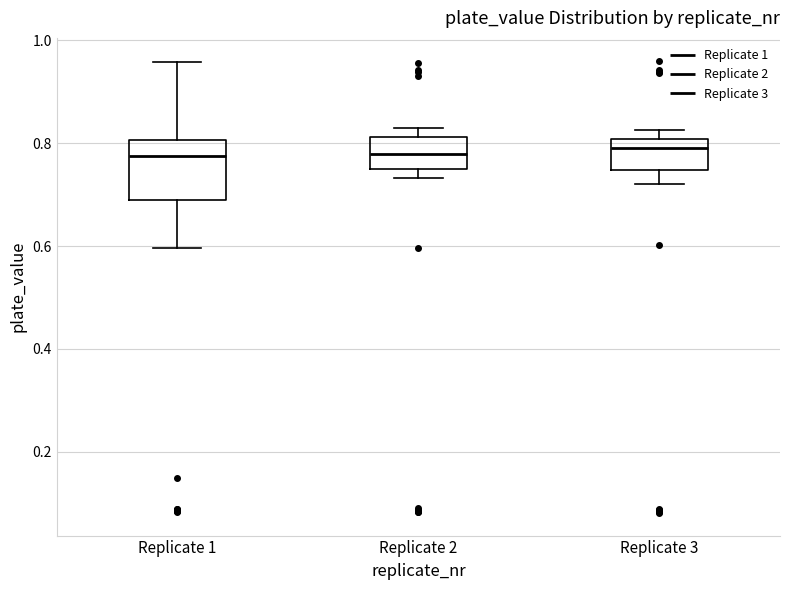

Reading left to right, read every box against the y-axis: the position of its median line, the range the box covers, and the ends of its whiskers. The values are not printed on the chart, so give them approximately, as read against the axis.

Replicate 1: median 0.78, box 0.68 to 0.80, whiskers 0.60 to 0.96
Replicate 2: median 0.78, box 0.74 to 0.82, whiskers 0.74 (just below the box's lower edge) to 0.82 (just above the box's upper edge)
Replicate 3: median 0.80 (just below the box's upper edge), box 0.74 to 0.80, whiskers 0.72 to 0.82